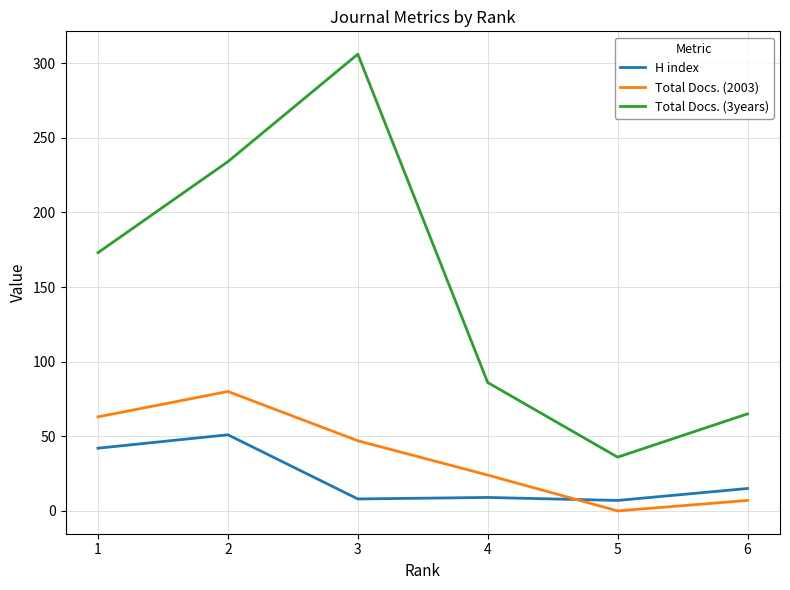

Which series changed the most between 2 and 6?

Total Docs. (3years)